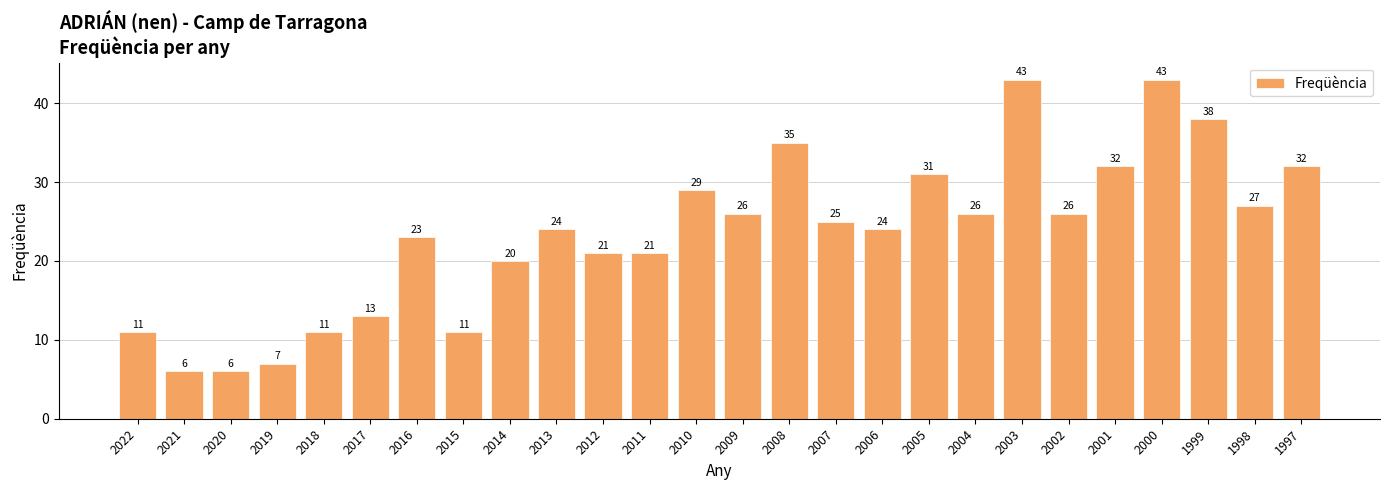

Read the value at 2020, to the nearest 10.

10